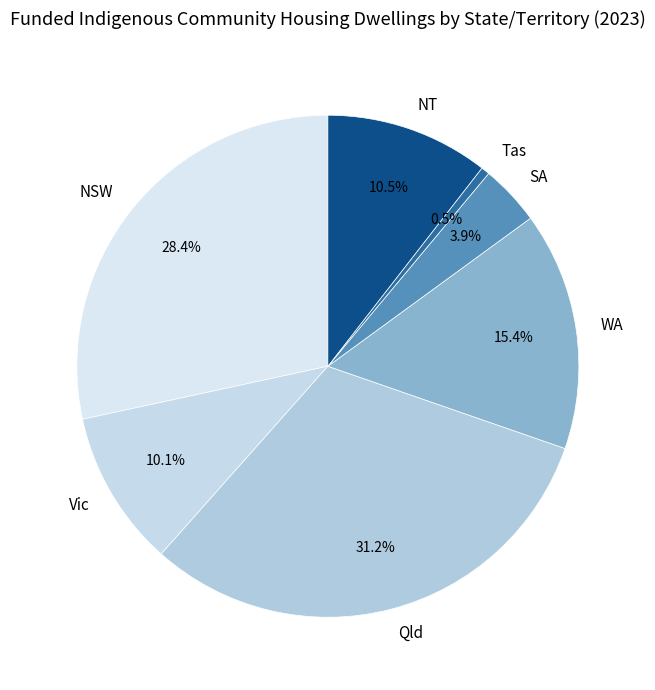

Is Vic the majority of the pie?

No